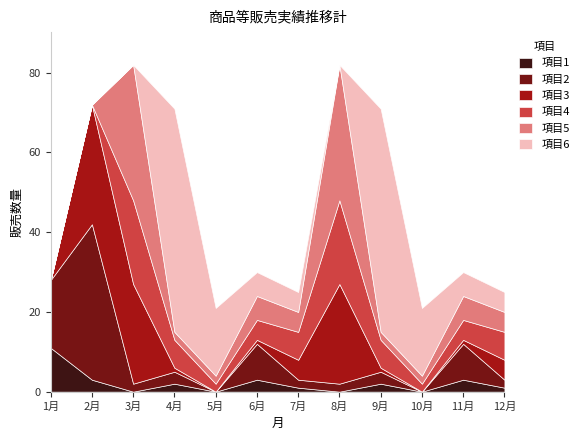

Where is 項目2 nearest to the value 19?

1月